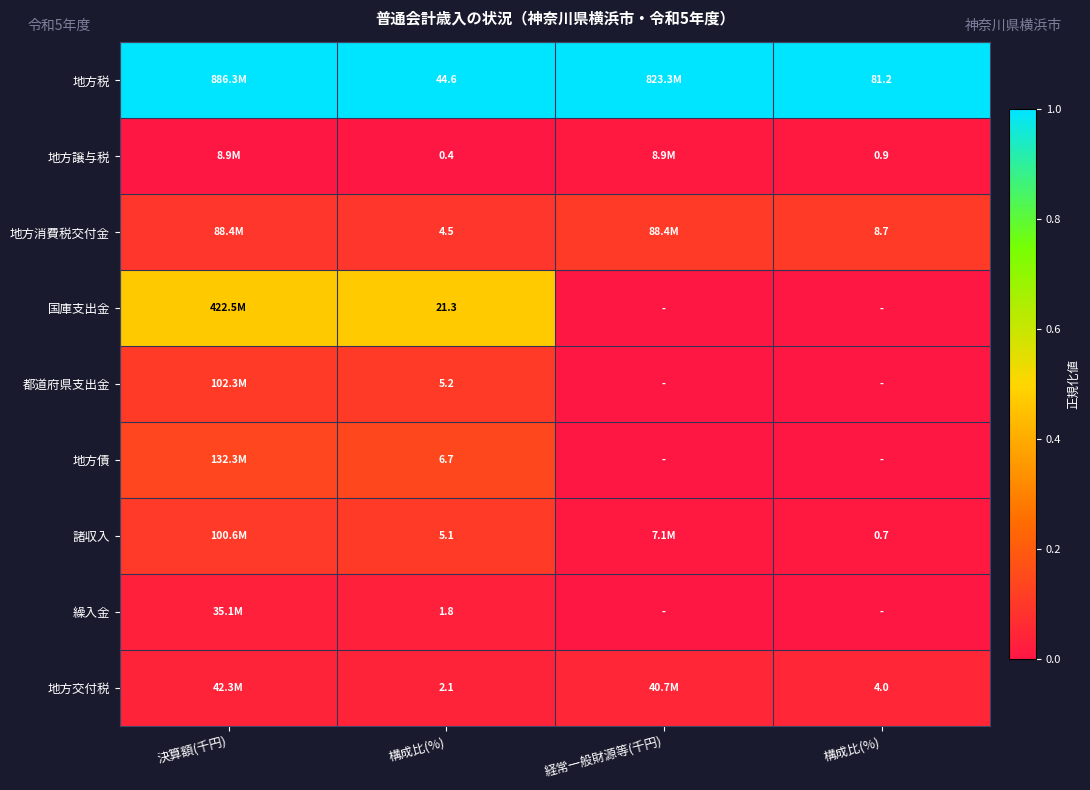

Which series has the largest total across all categories?

地方税